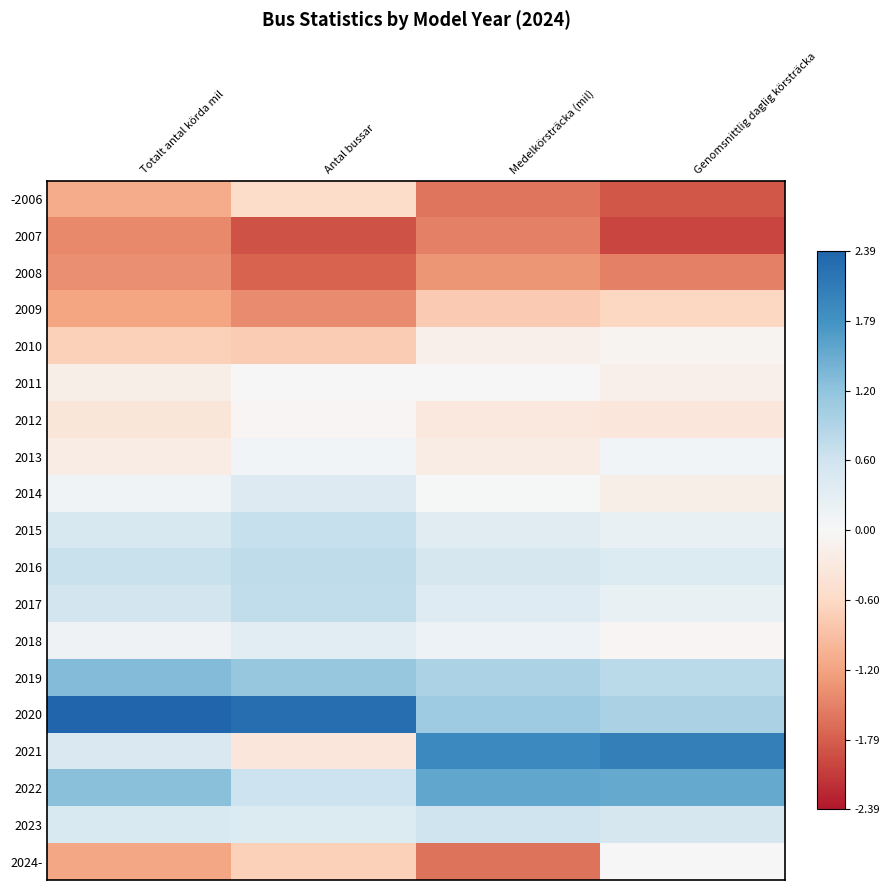

At which category is the sum across all series the highest?

Genomsnittlig daglig körsträcka